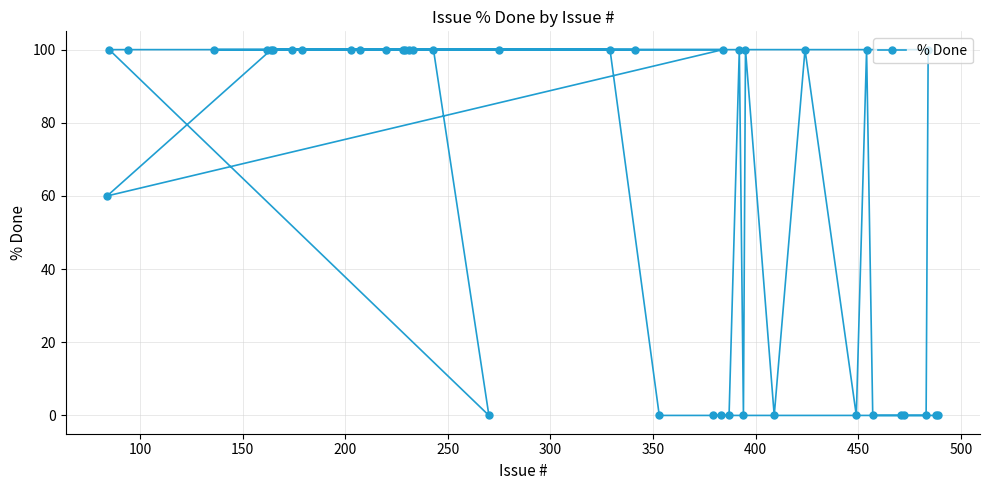

How many values are below 100?

15